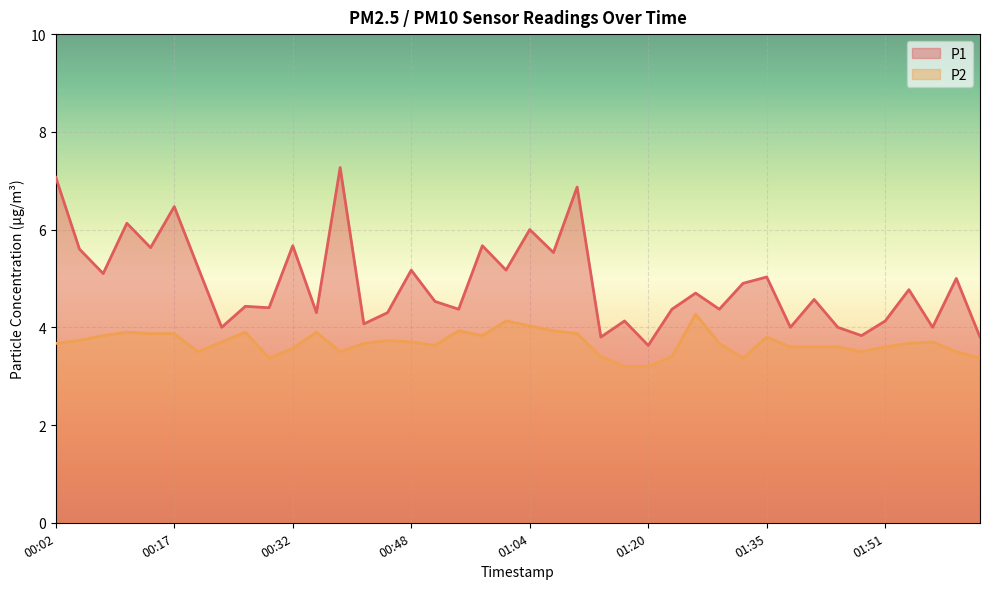

Is it true that P1 equals 1.2 at 01:35?

False